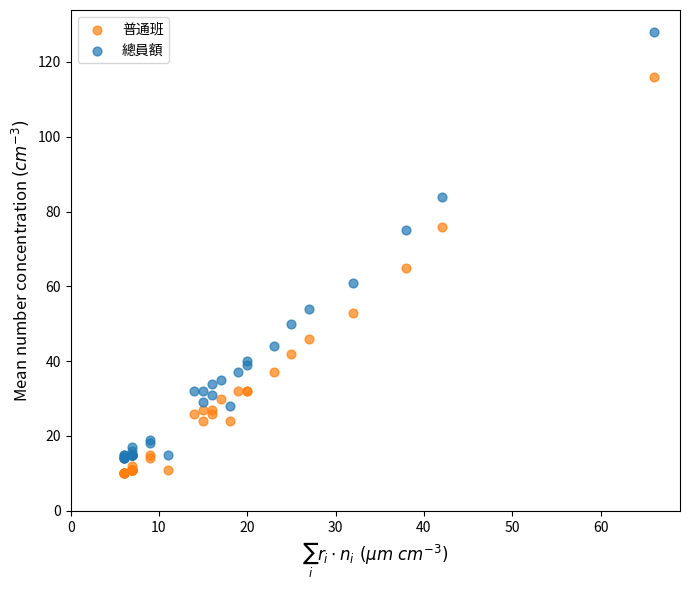

Across all series, what Y value is closest to 69?

65